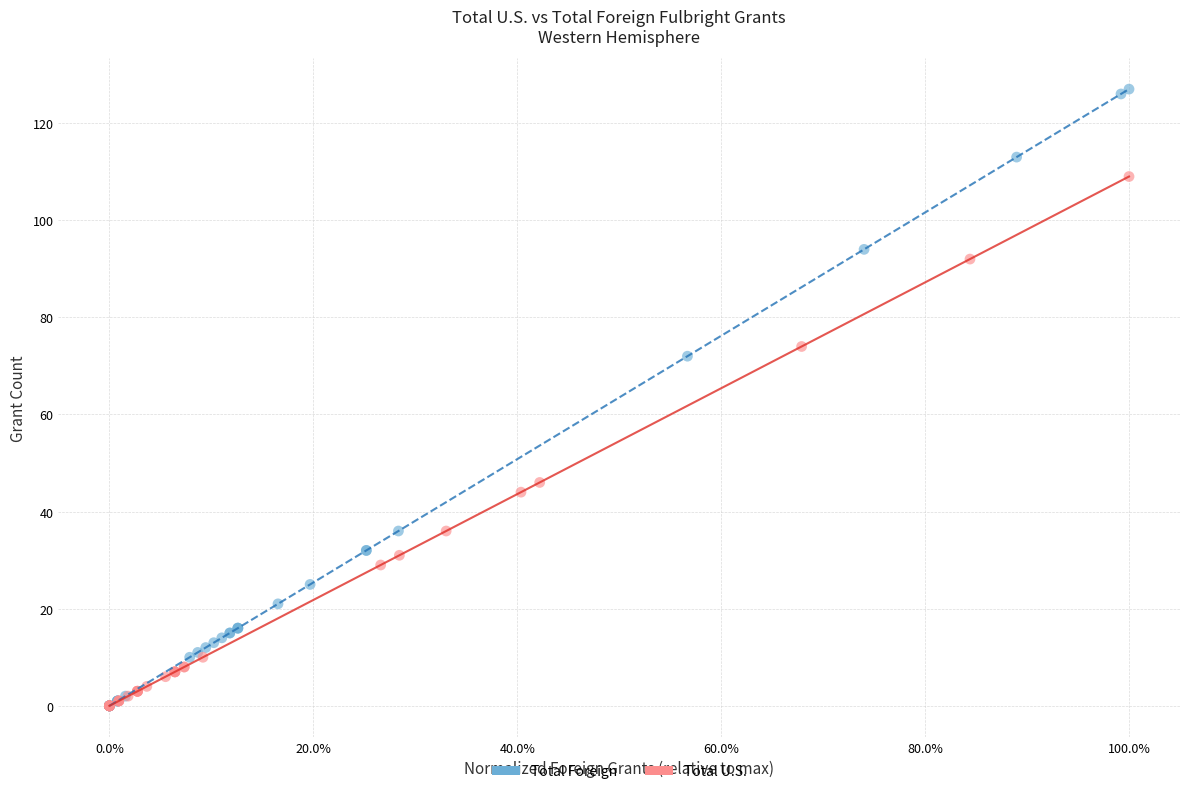

Which series has the widest spread of Y values?

Total Foreign